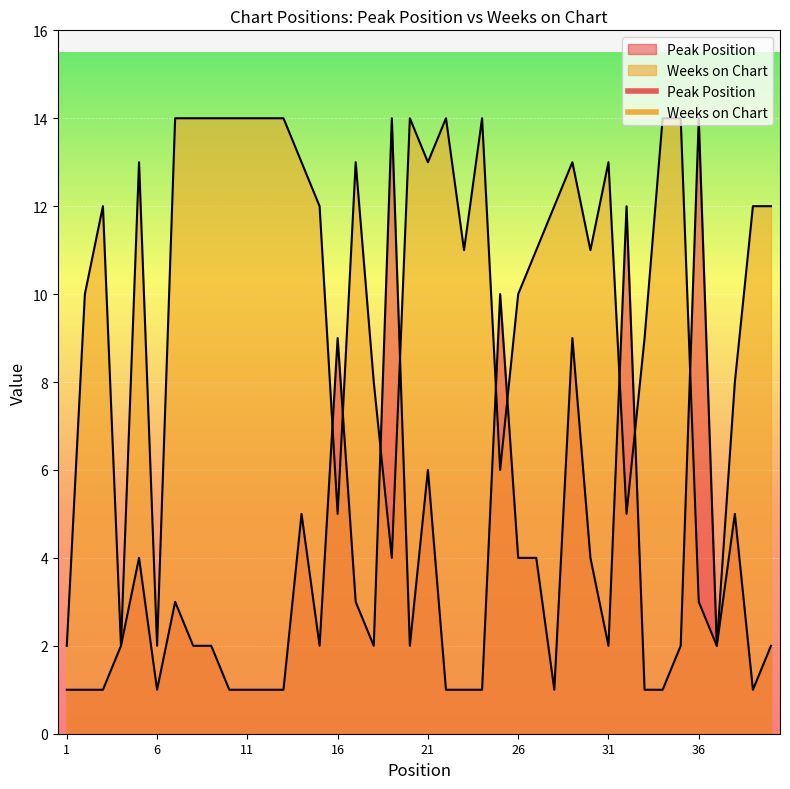

In Weeks on Chart, how many points are higher than both neighbors (excluding endpoints)?

8